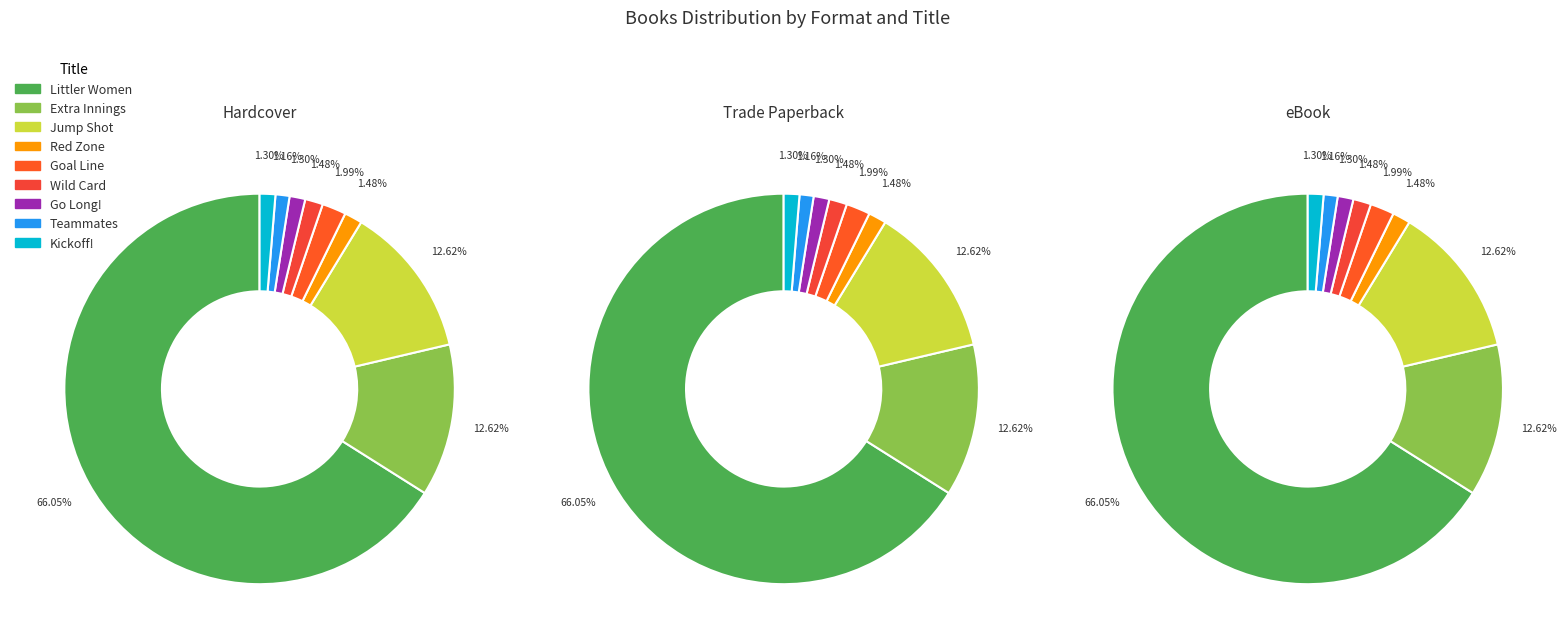

How many slices are in this pie chart?

9